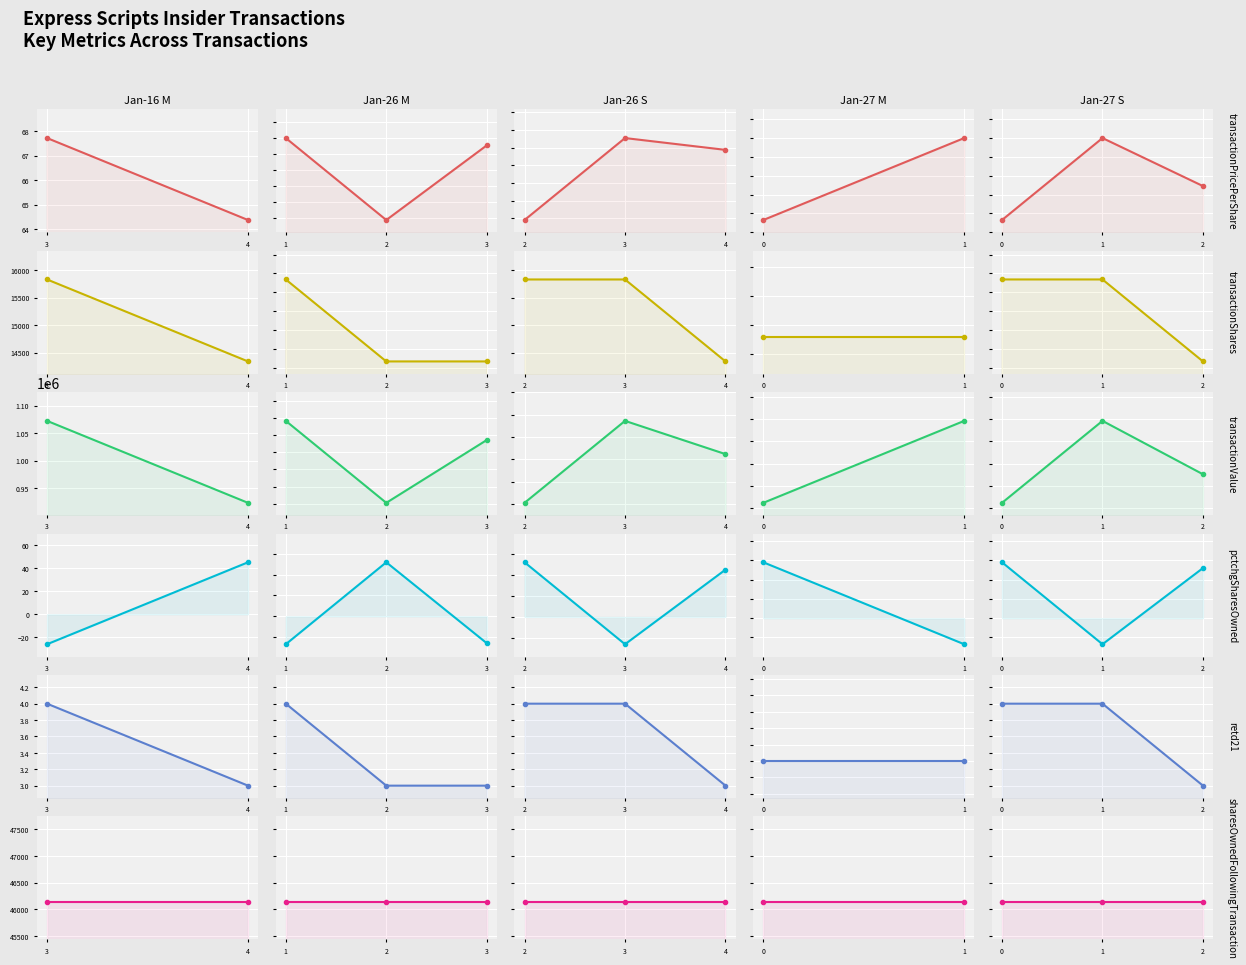

At which category does the chart reach its peak across all series?

1